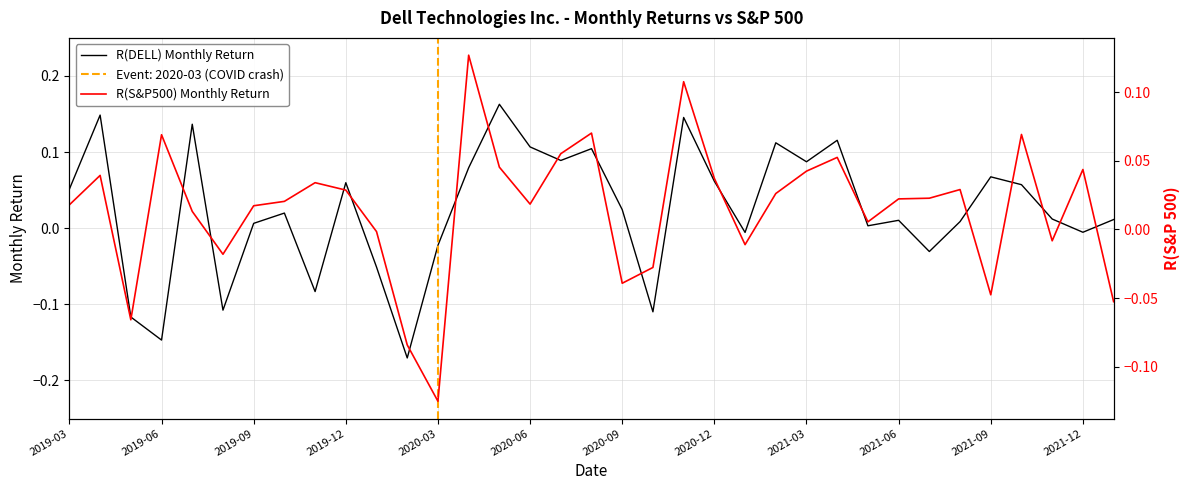

How many negative values does the R(S&P500) Monthly Return series have?

11